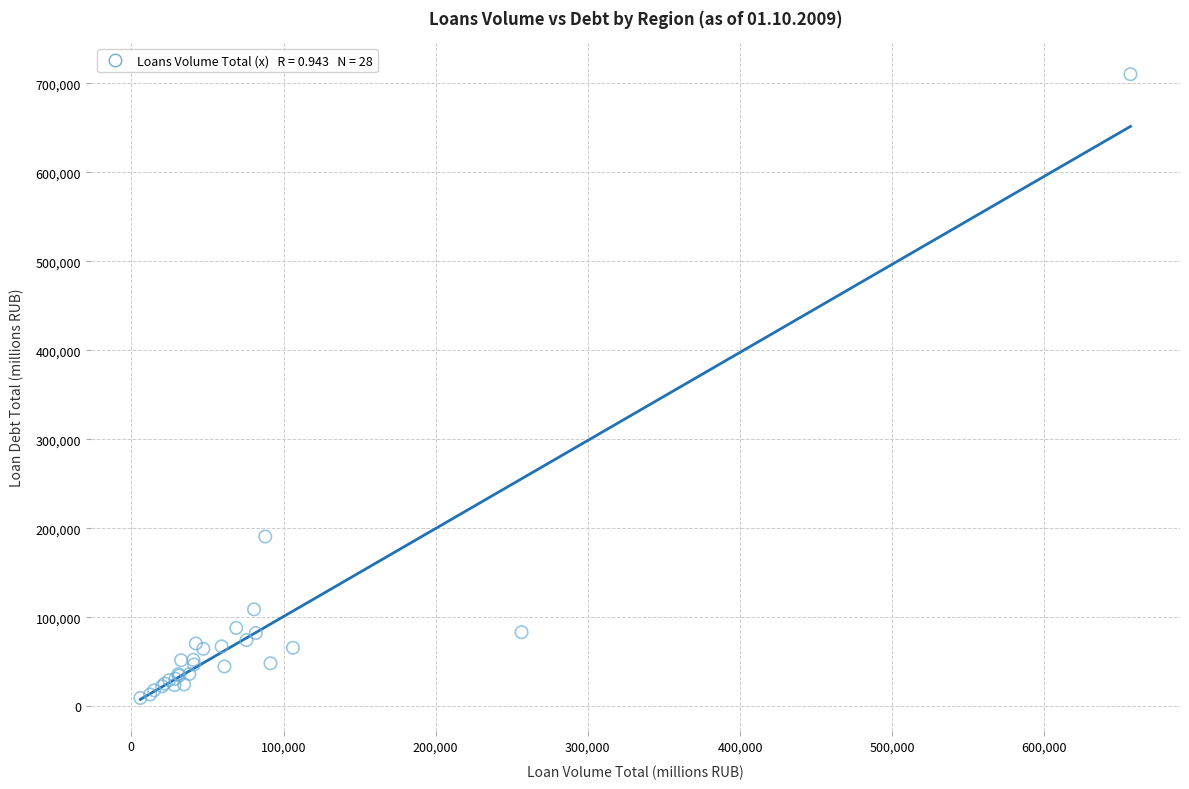

What Y value in the scatter plot is closest to 359774?

190750.3